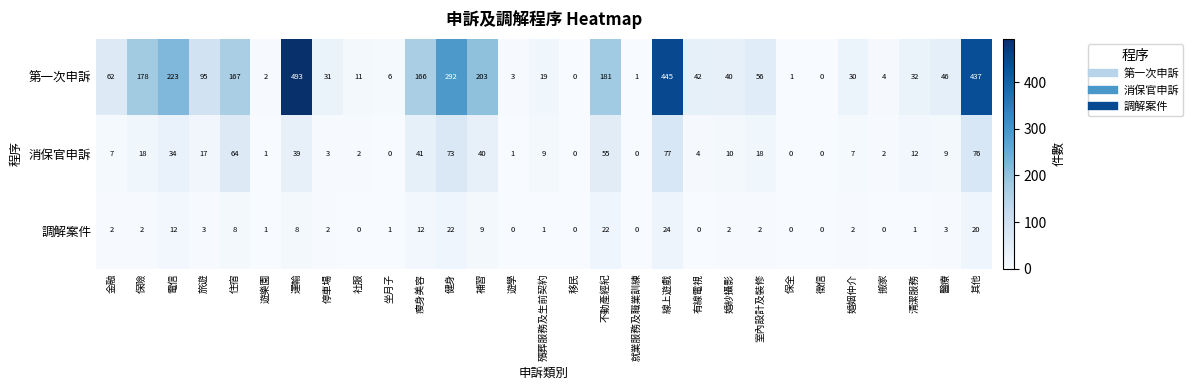

List the series in order of their peak value, lowest first.

調解案件, 消保官申訴, 第一次申訴